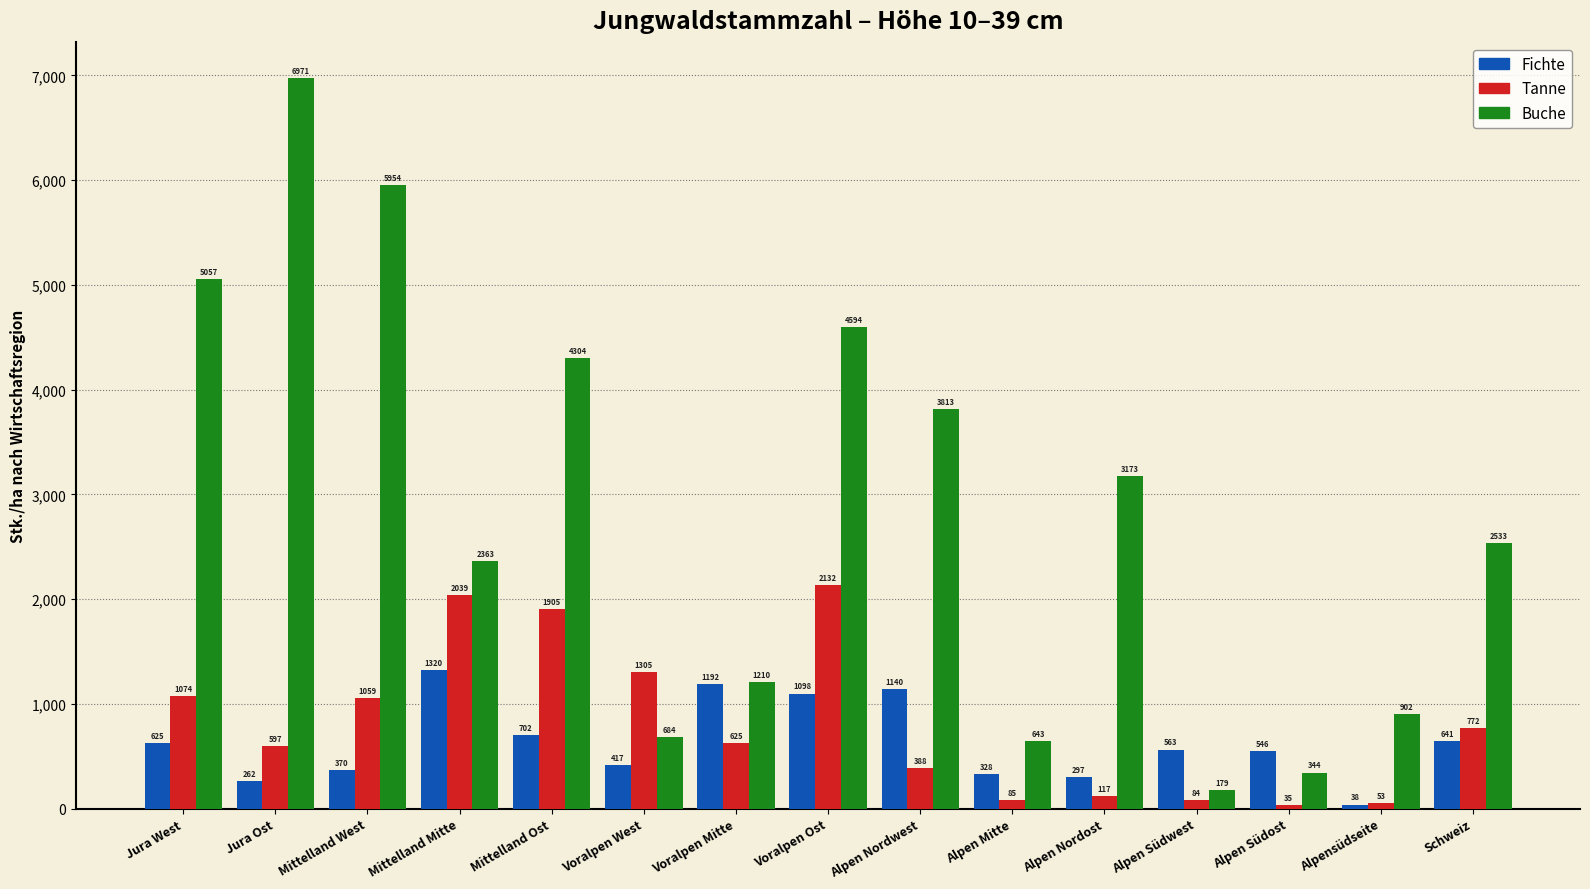

Reading left to right, transcribe all the data shown in this chart.

Fichte: Jura West=625	Jura Ost=262	Mittelland West=370	Mittelland Mitte=1320	Mittelland Ost=702	Voralpen West=417	Voralpen Mitte=1192	Voralpen Ost=1098	Alpen Nordwest=1140	Alpen Mitte=328	Alpen Nordost=297	Alpen Südwest=563	Alpen Südost=546	Alpensüdseite=38	Schweiz=641
Tanne: Jura West=1074	Jura Ost=597	Mittelland West=1059	Mittelland Mitte=2039	Mittelland Ost=1905	Voralpen West=1305	Voralpen Mitte=625	Voralpen Ost=2132	Alpen Nordwest=388	Alpen Mitte=85	Alpen Nordost=117	Alpen Südwest=84	Alpen Südost=35	Alpensüdseite=53	Schweiz=772
Buche: Jura West=5057	Jura Ost=6971	Mittelland West=5954	Mittelland Mitte=2363	Mittelland Ost=4304	Voralpen West=684	Voralpen Mitte=1210	Voralpen Ost=4594	Alpen Nordwest=3813	Alpen Mitte=643	Alpen Nordost=3173	Alpen Südwest=179	Alpen Südost=344	Alpensüdseite=902	Schweiz=2533